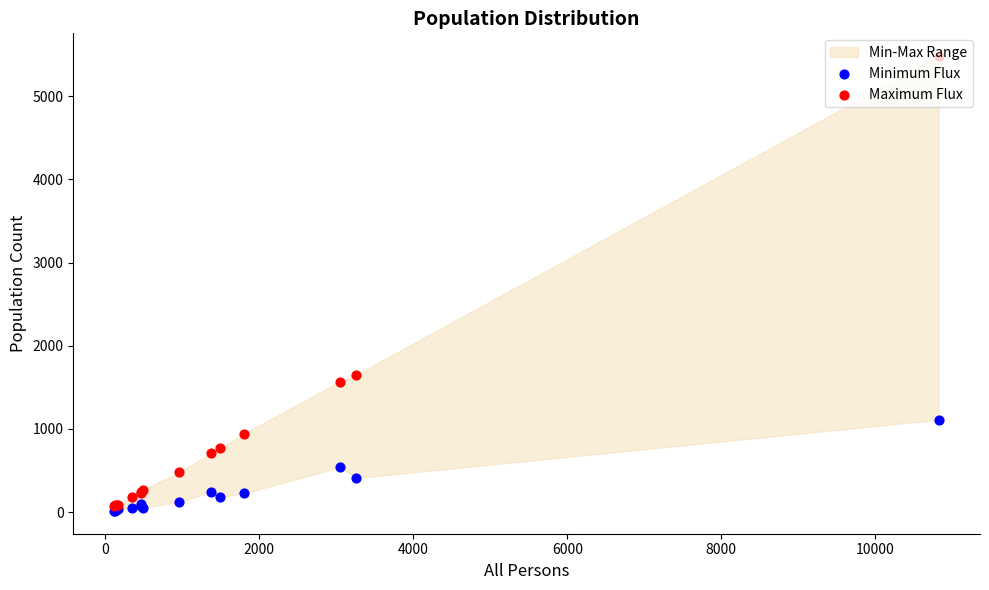

Which series has the widest spread of Y values?

Maximum Flux